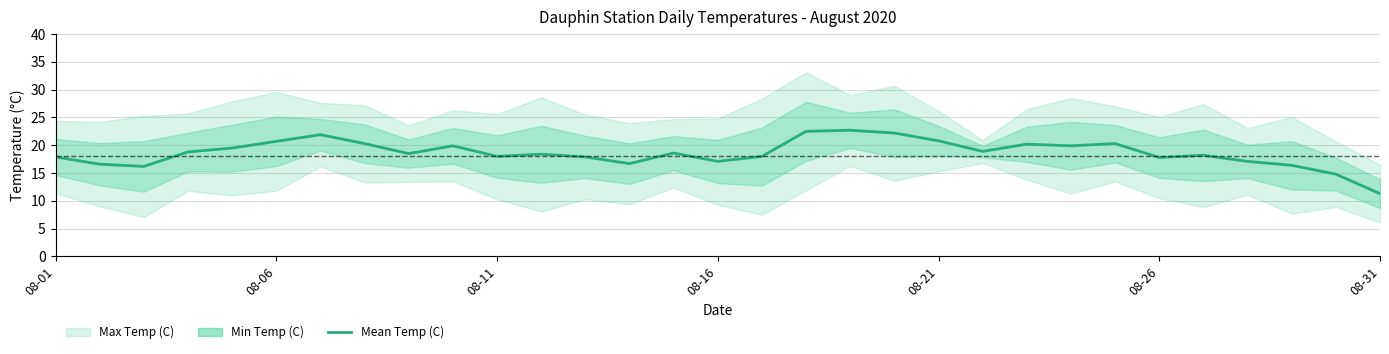

What value does the data have at 24?

20.3